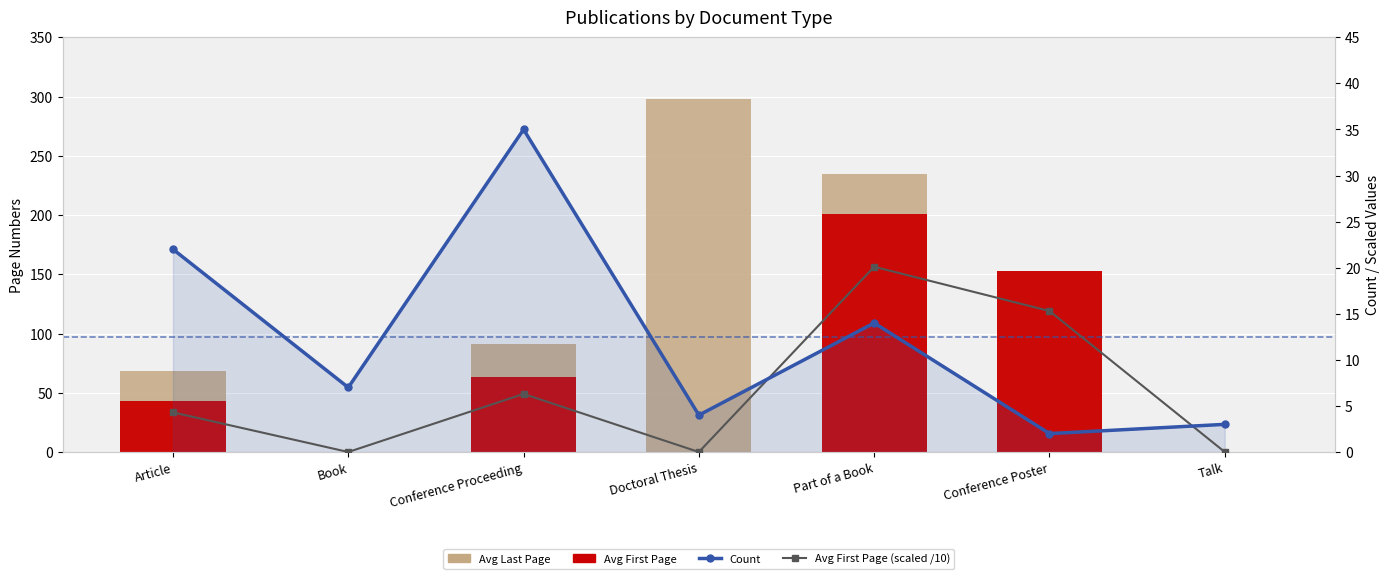

The Avg First Page (scaled) series shows 0.0 at Book. True or false?

True